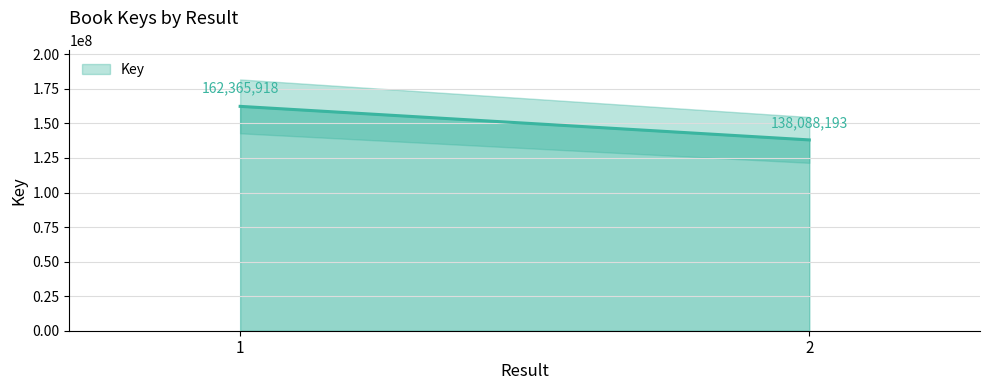

What is the value of the 1st point from the left?

162365918